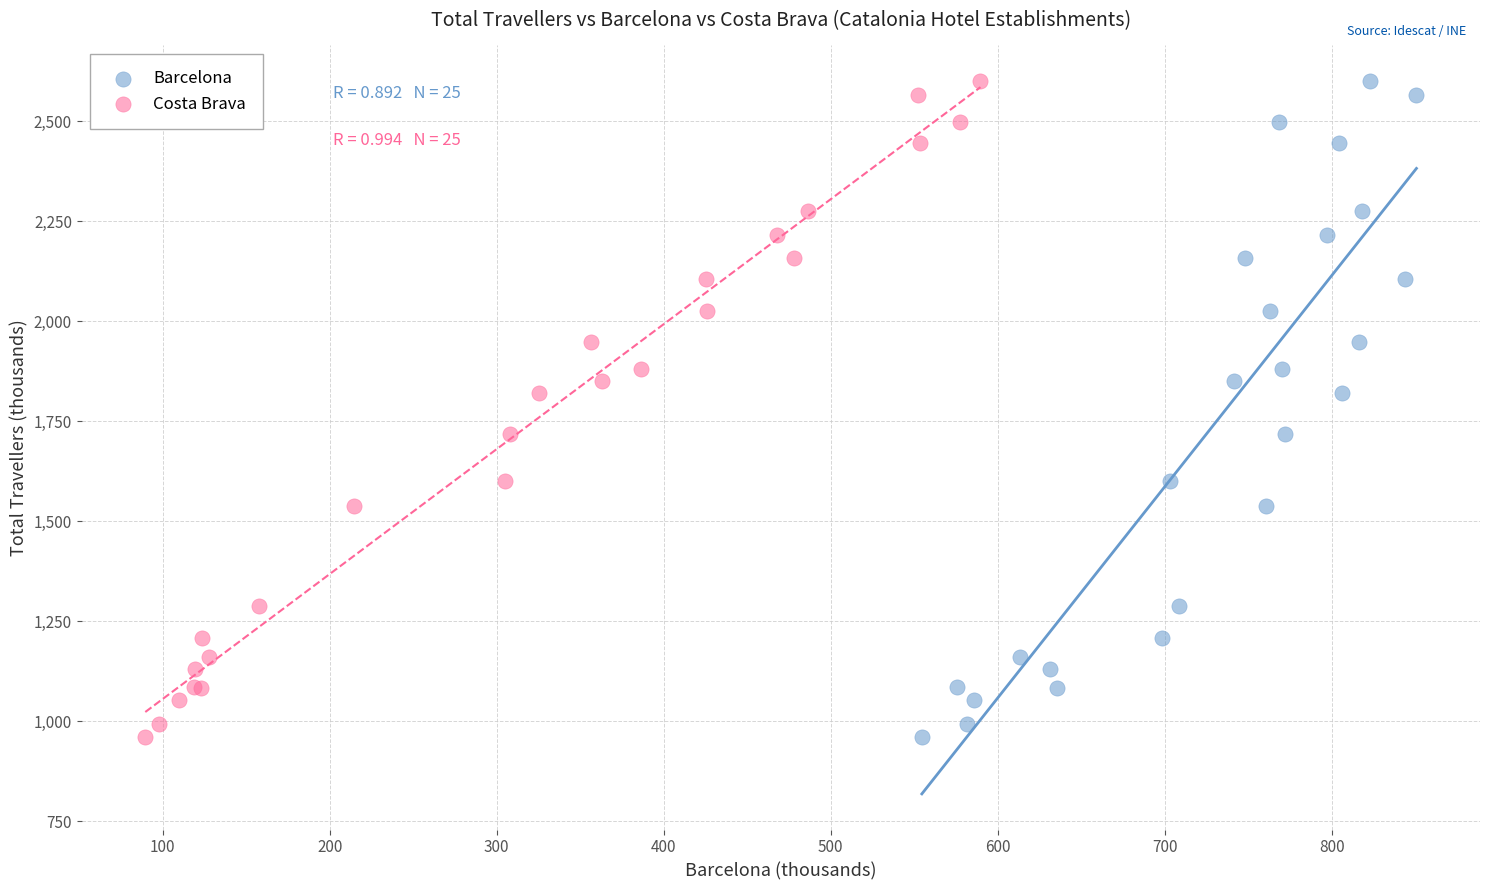

What are all the series names shown in the legend?

Barcelona, Costa Brava